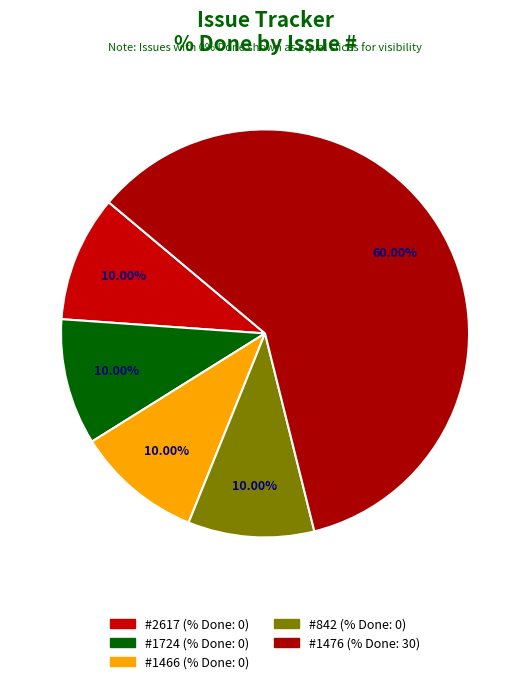

What is the largest slice in the pie chart?

#1476 (% Done: 30)